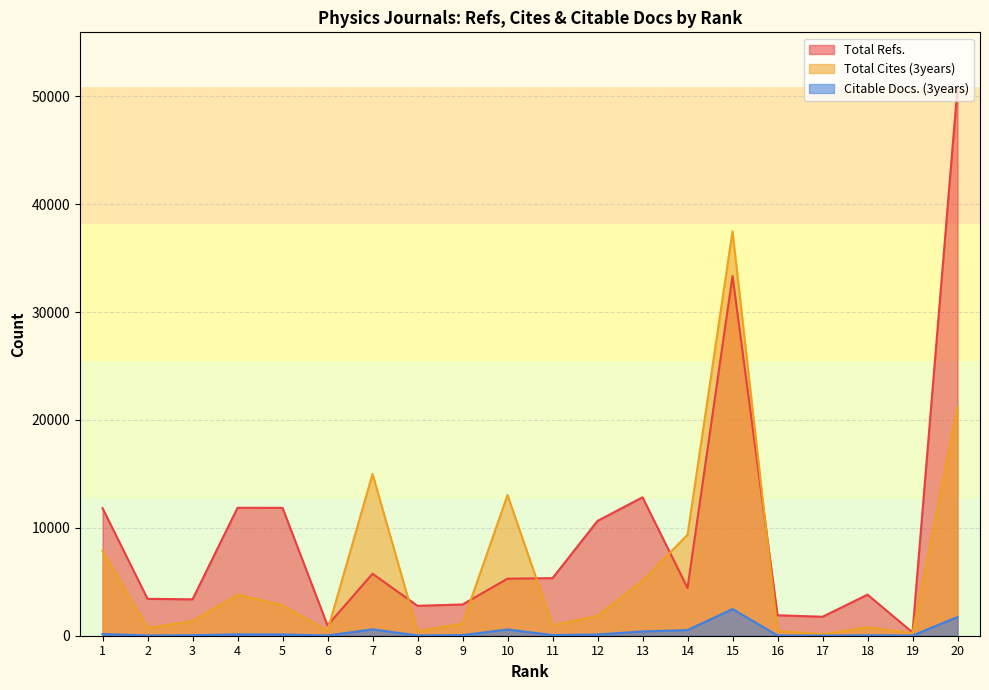

What is the approximate value of Total Refs. at 12, to the nearest 50?

10650